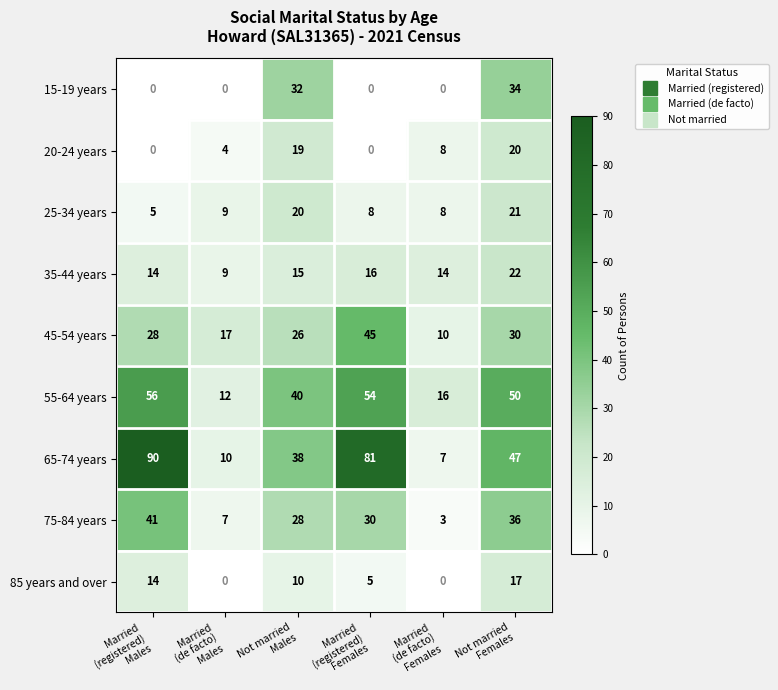

What is the difference between the maximum and minimum values in the 15-19 years series?

34